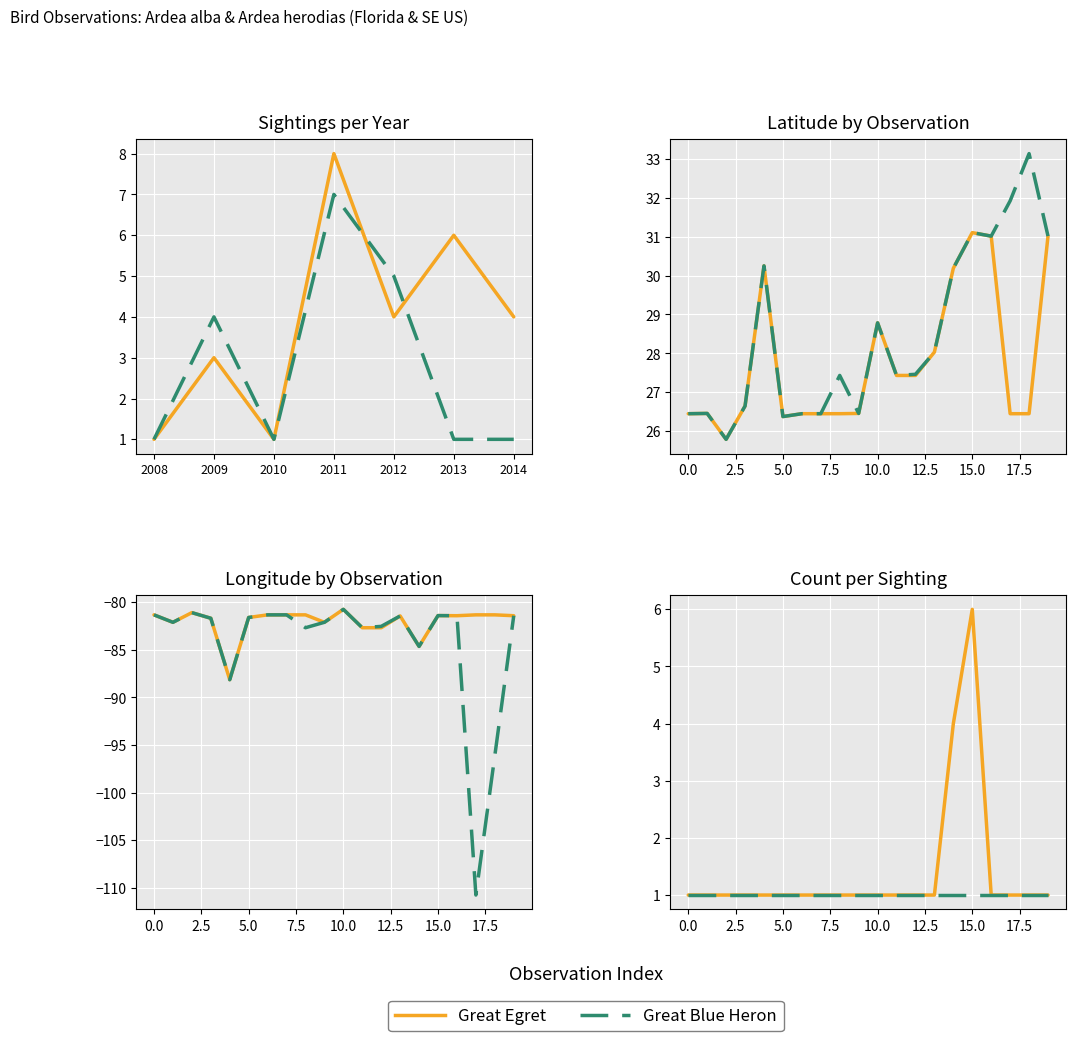

What is the smallest value displayed?

1